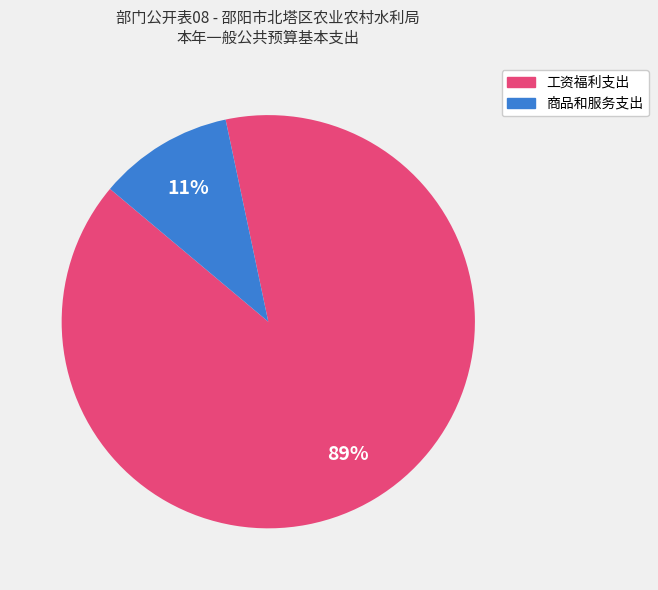

Rank the categories by value from highest to lowest.

工资福利支出, 商品和服务支出